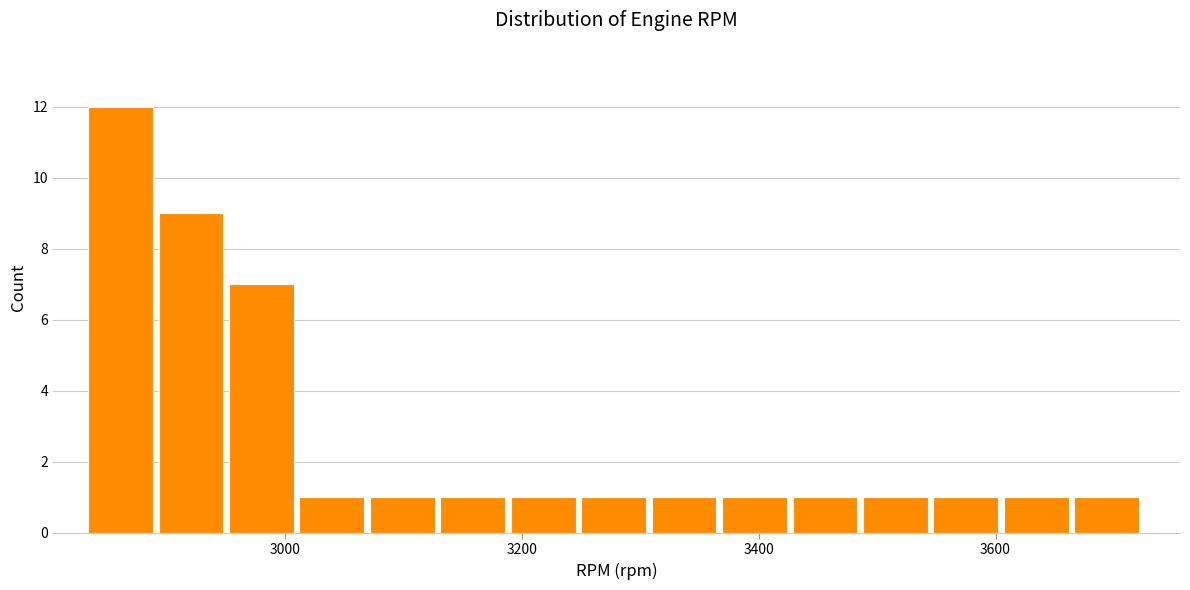

Read against the x-axis, roughly where is the centre of the tallest bar?

2860